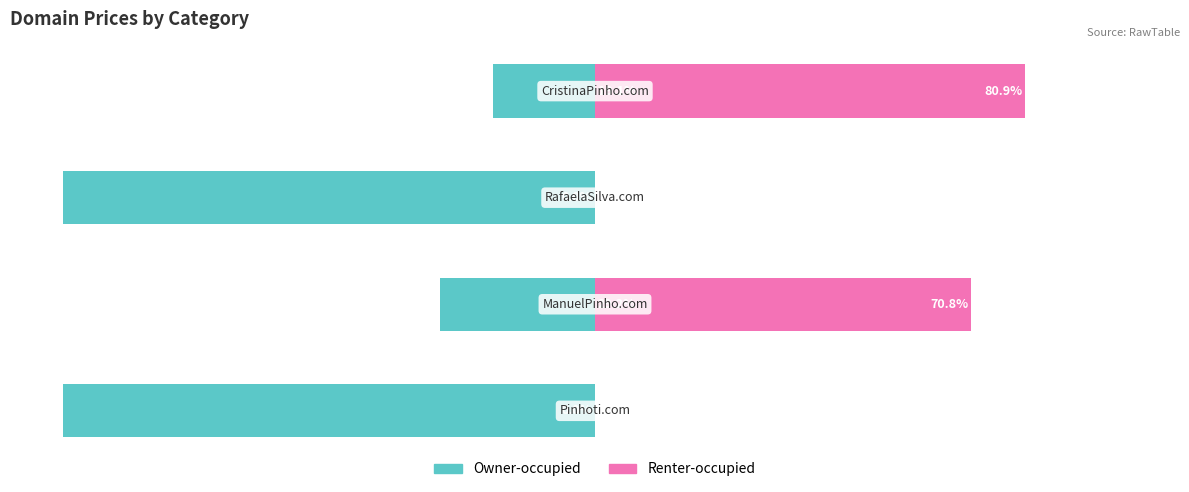

Are the bars horizontal?

Yes